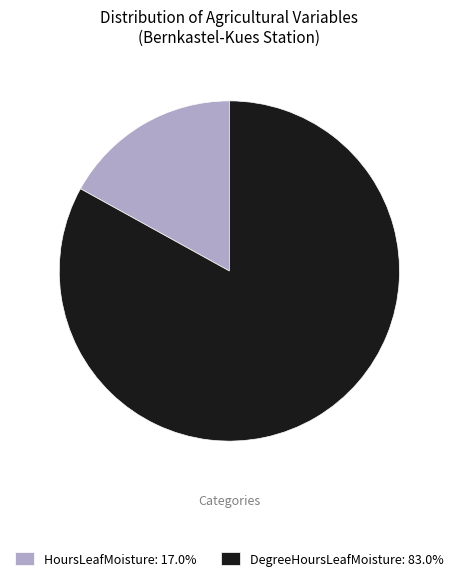

Combined, do DegreeHoursLeafMoisture: 83.0% and HoursLeafMoisture: 17.0% account for over 50%?

Yes